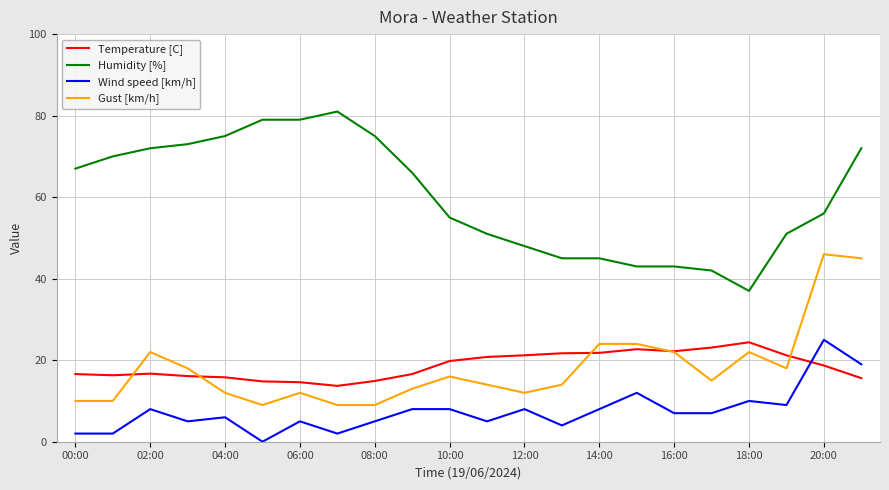

True or false: Humidity [%] and Gust [km/h] intersect in this chart.

False